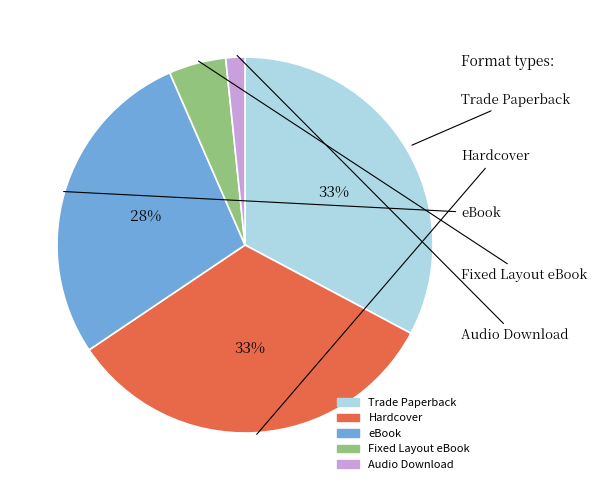

To the nearest percent, what portion does Hardcover represent?

33%